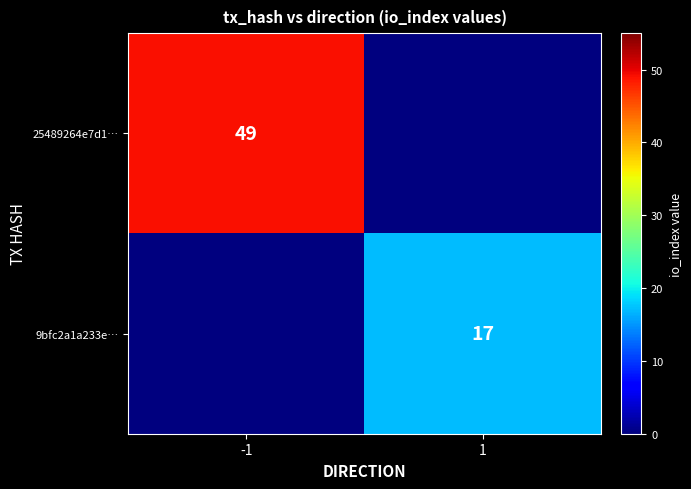

Is it true that 9bfc2a1a233e… equals 27 at 1?

False